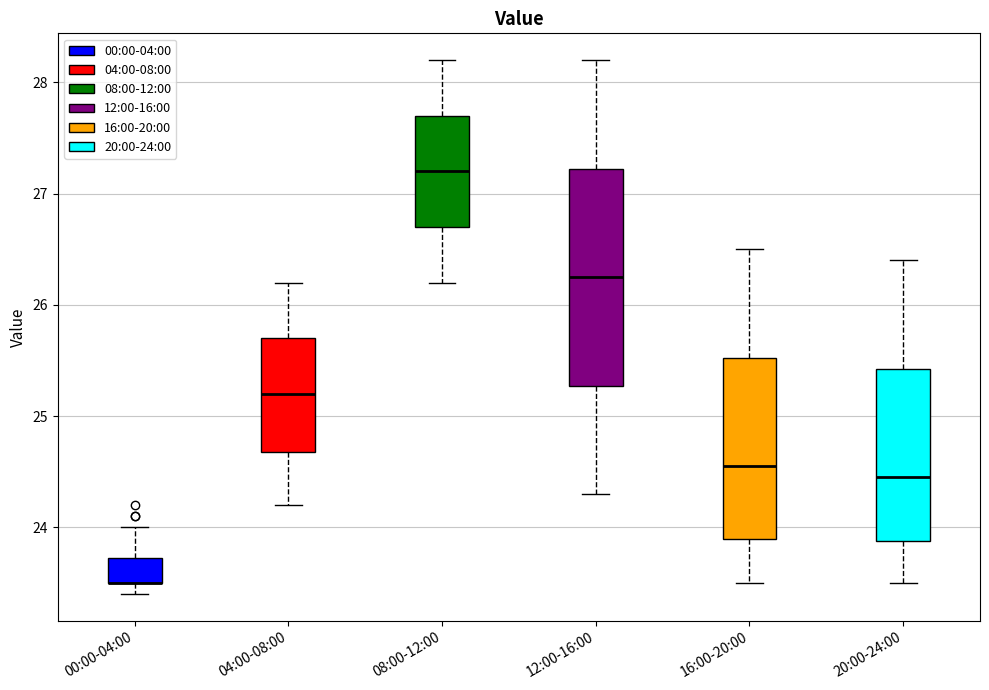

Reading left to right, read every box against the y-axis: the position of its median line, the range the box covers, and the ends of its whiskers. The values are not printed on the chart, so give them approximately, as read against the axis.

00:00-04:00: median 23.5 (drawn on the box's lower edge), box 23.5 to 23.7, whiskers 23.4 to 24.0
04:00-08:00: median 25.2, box 24.7 to 25.7, whiskers 24.2 to 26.2
08:00-12:00: median 27.2, box 26.7 to 27.7, whiskers 26.2 to 28.2
12:00-16:00: median 26.3, box 25.3 to 27.2, whiskers 24.3 to 28.2
16:00-20:00: median 24.6, box 23.9 to 25.5, whiskers 23.5 to 26.5
20:00-24:00: median 24.5, box 23.9 to 25.4, whiskers 23.5 to 26.4